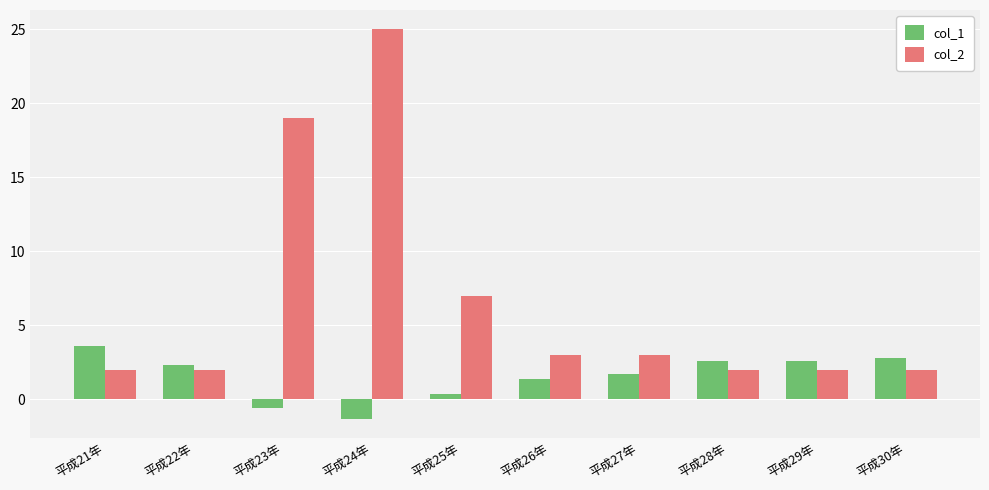

How many positive values does the col_1 series have?

8